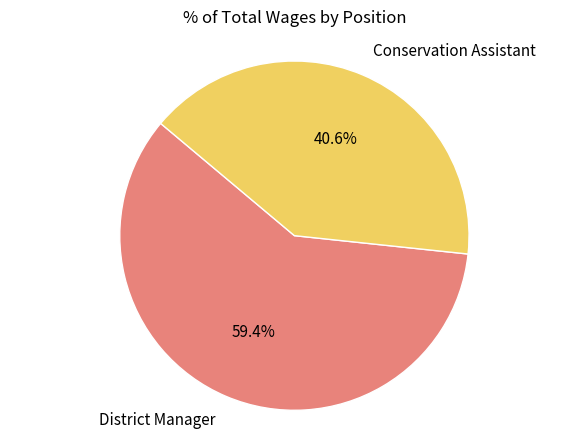

Does any single category account for the majority?

Yes